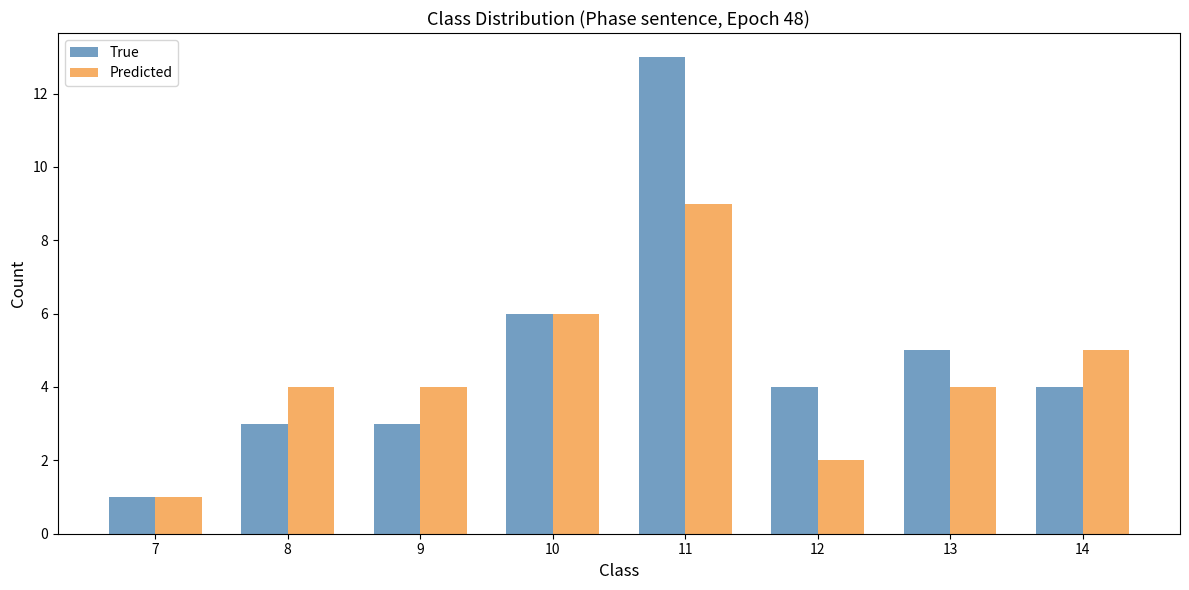

Which series has the largest range (max minus min)?

True